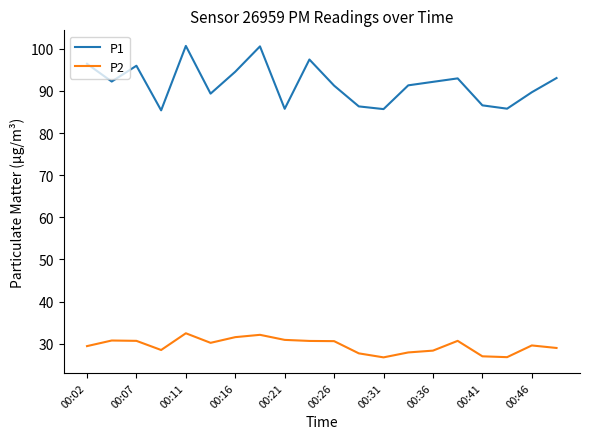

In P1, how many points are lower than both neighbors (excluding endpoints)?

6